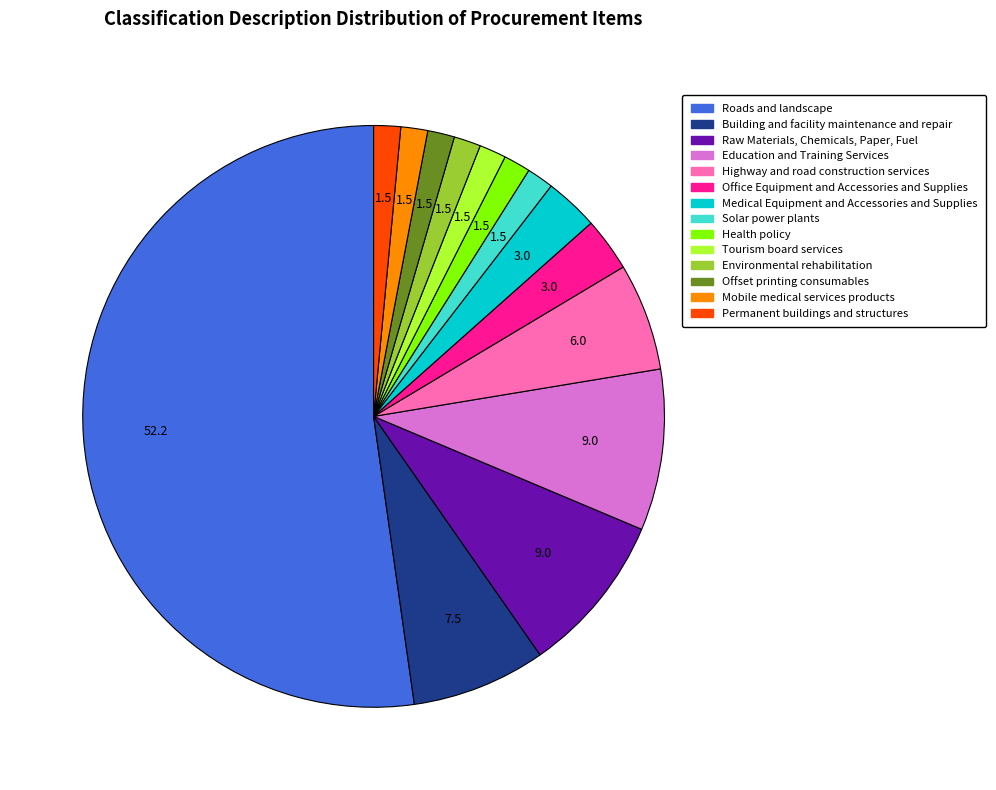

Which category has the biggest portion of the pie?

Roads and landscape